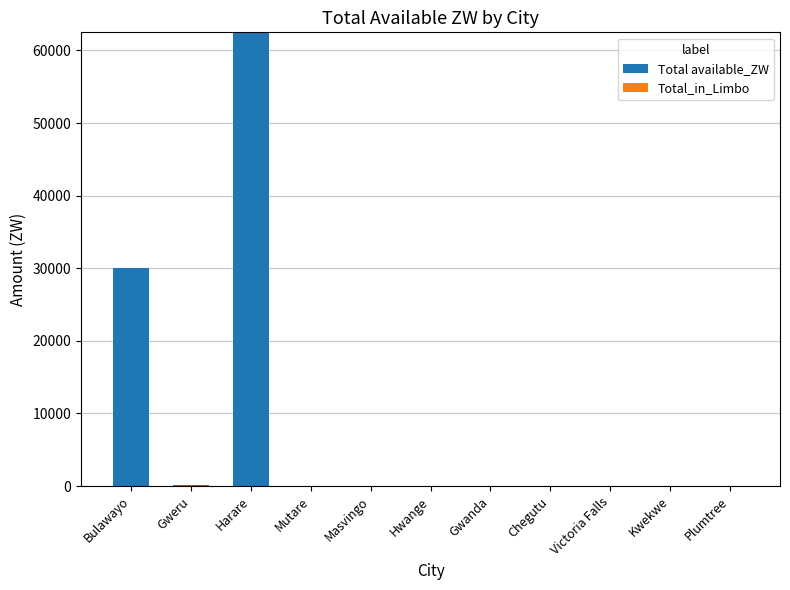

Which has a higher value, Harare or Gwanda?

Harare